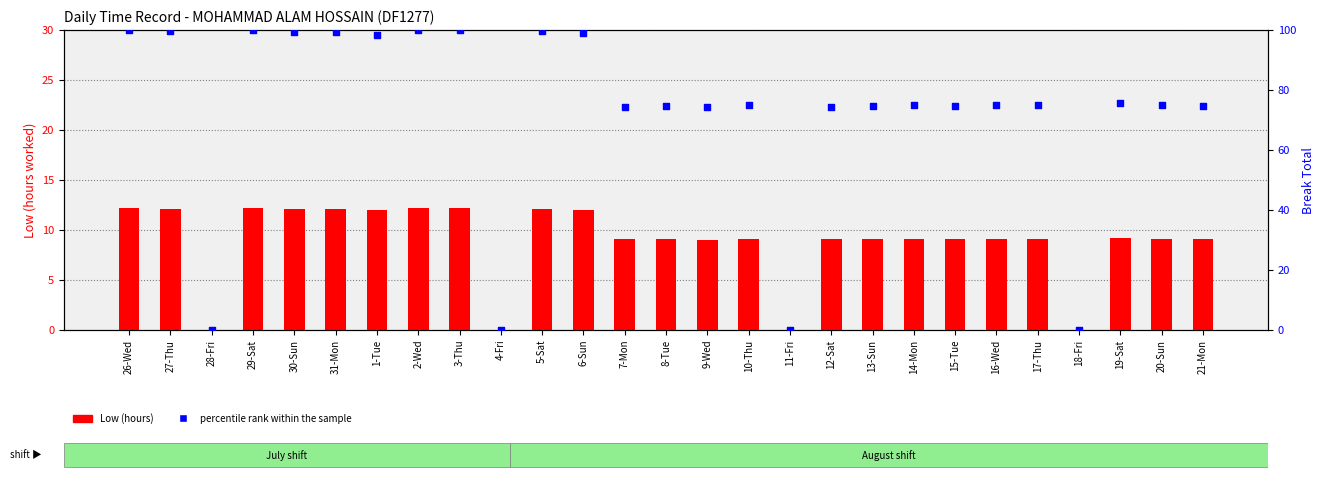

What is the total value across all series at 29-Sat?

112.1